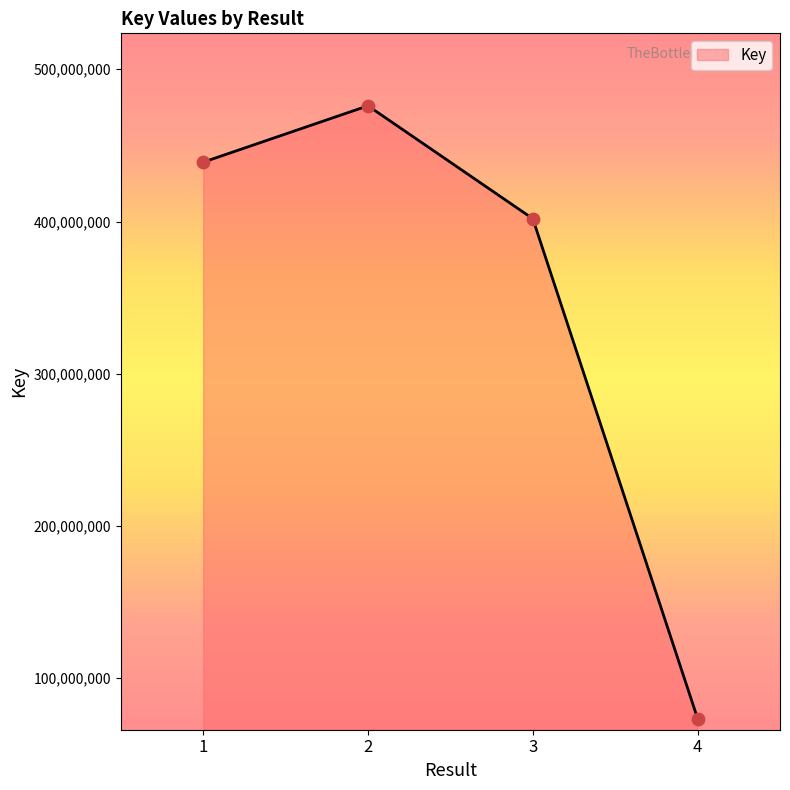

What is the ratio of the value at 2 to the value at 4?

6.5